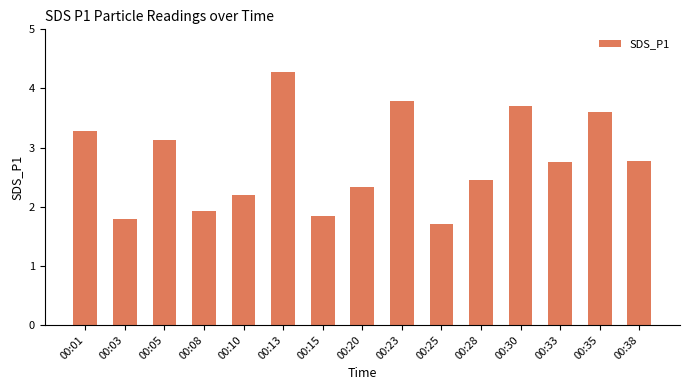

What is the minimum value shown in the chart?

1.7